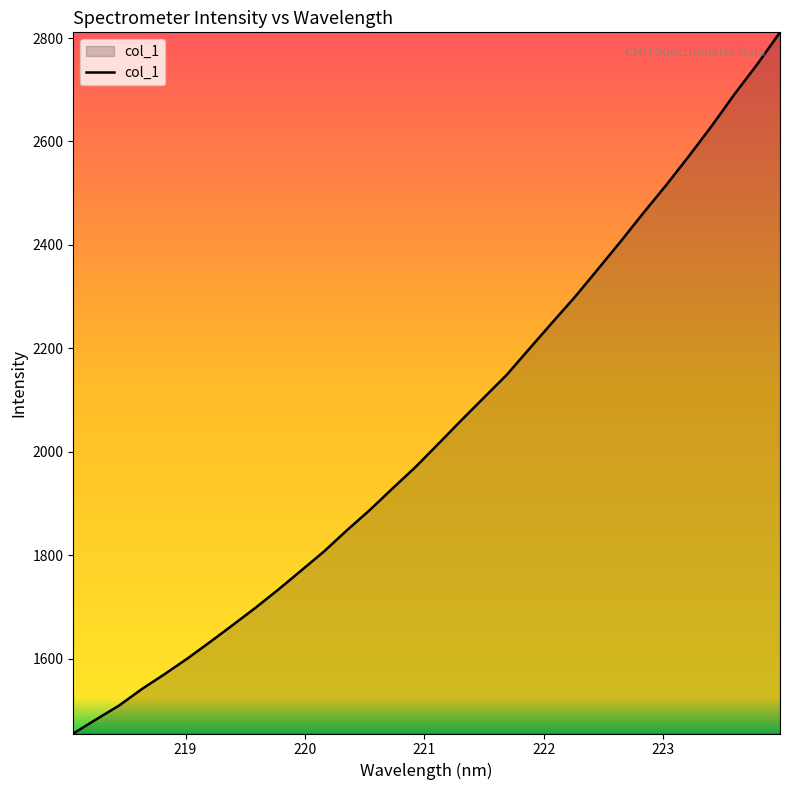

True or false: the data has more than 0 interior local peaks.

False